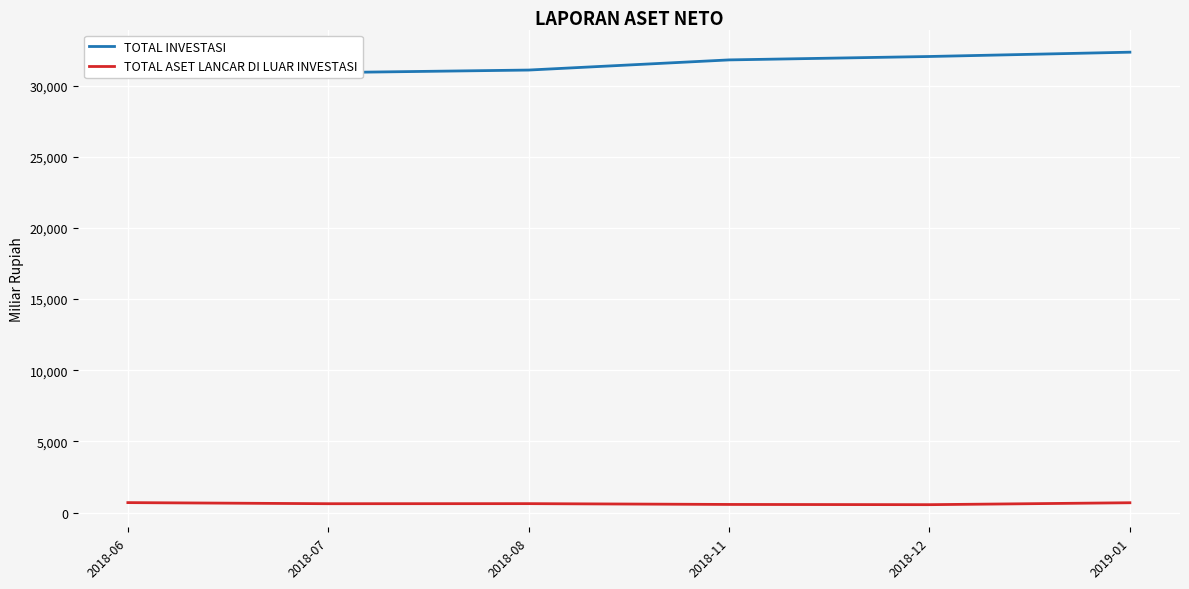

What is the difference between the maximum and minimum values in the TOTAL ASET LANCAR DI LUAR INVESTASI series?

144.6